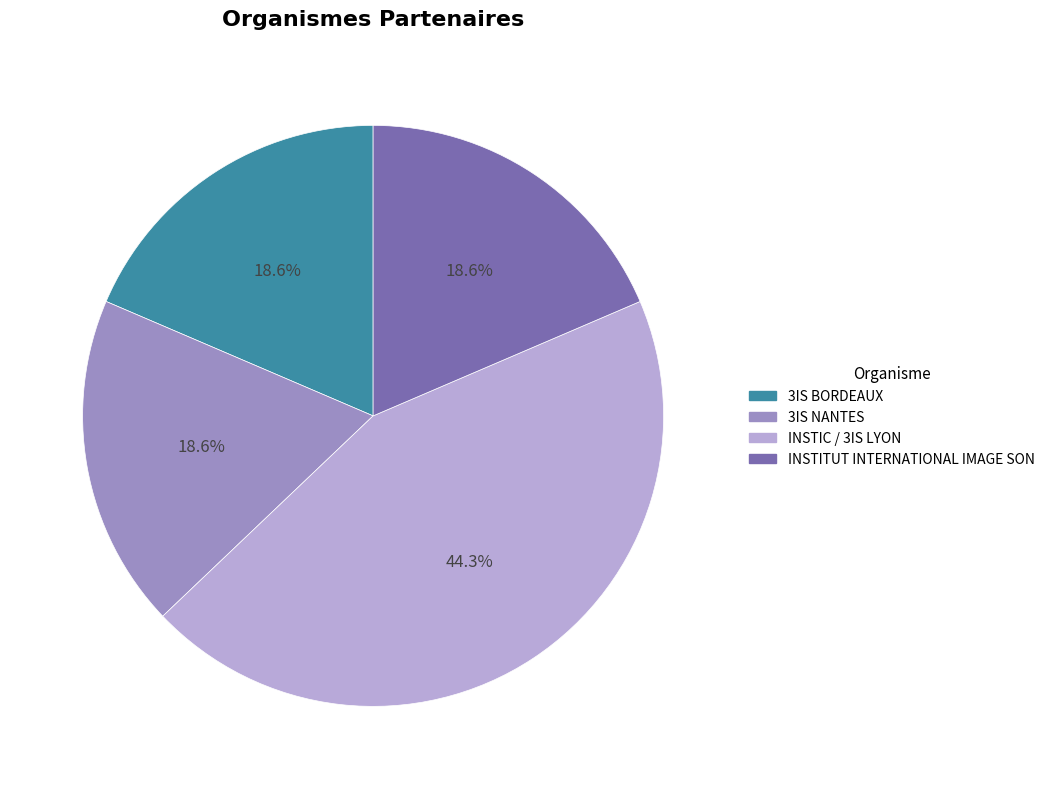

To the nearest percent, what portion does 3IS BORDEAUX represent?

19%